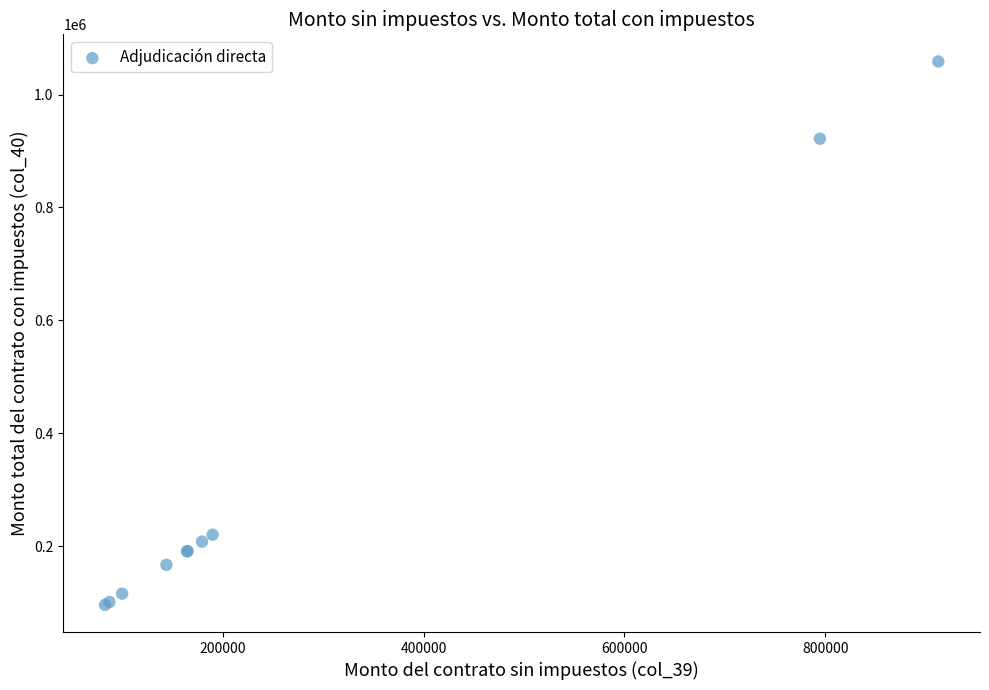

What Y value in the scatter plot is closest to 577350?

921729.6